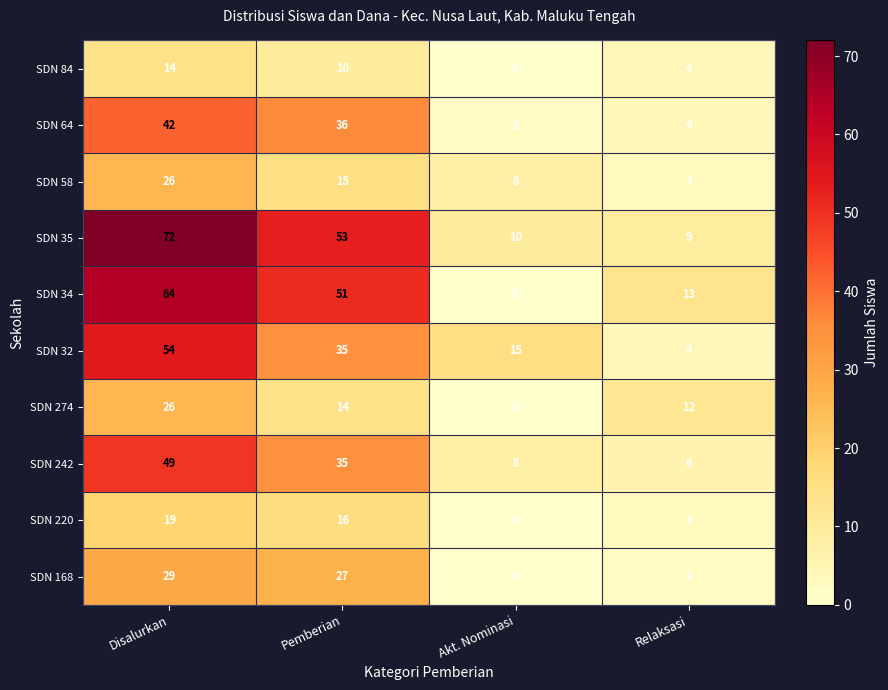

List the labels in order of SDN 168 value, smallest first.

Akt. Nominasi, Relaksasi, Pemberian, Disalurkan